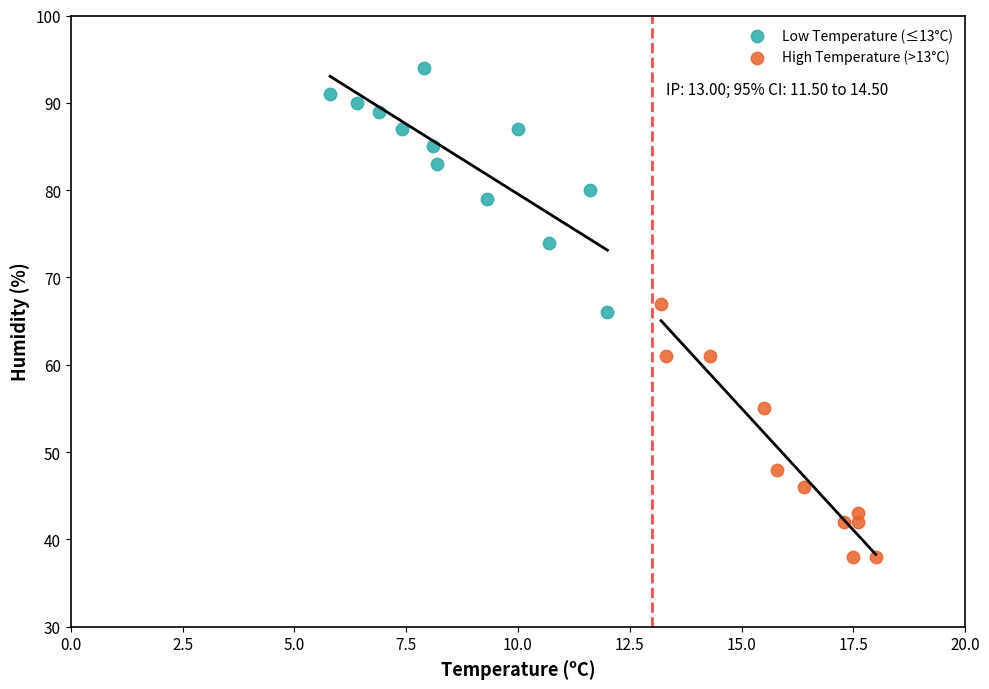

Which series has the widest spread of Y values?

High Temperature (>13°C)